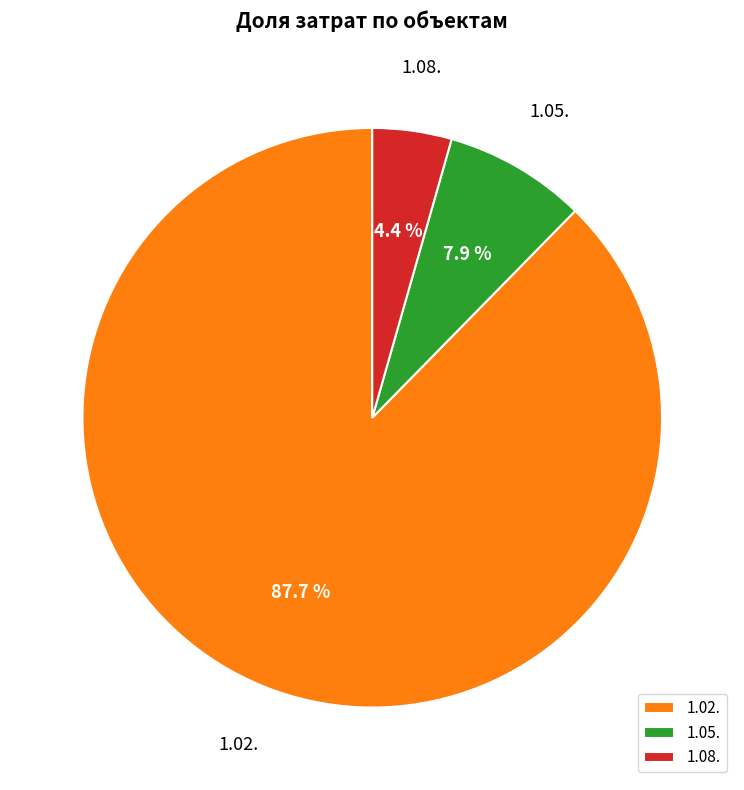

Does 1.02. represent more than half of the total?

Yes